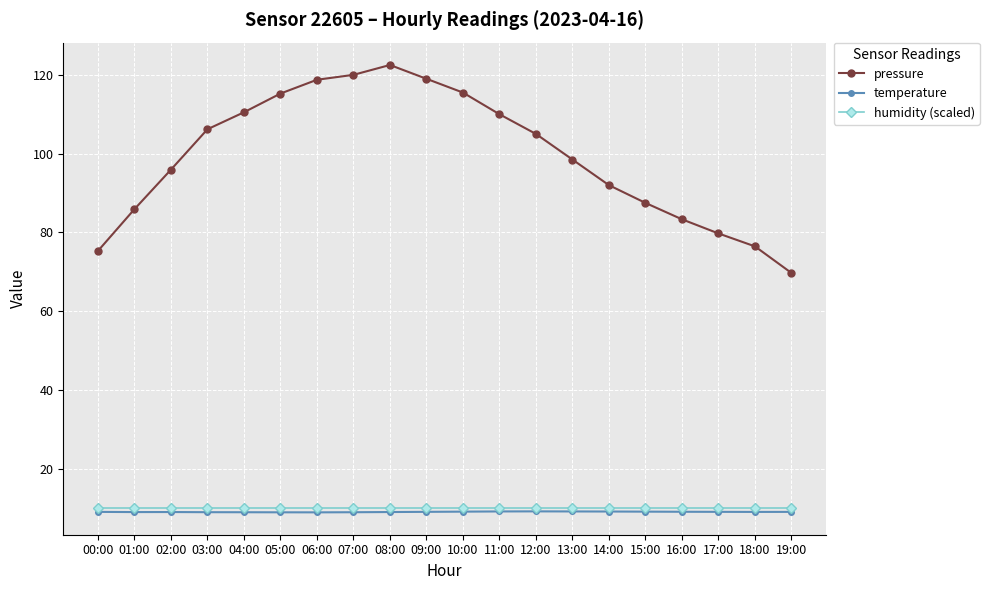

Is it true that pressure equals 45.5 at 19:00?

False